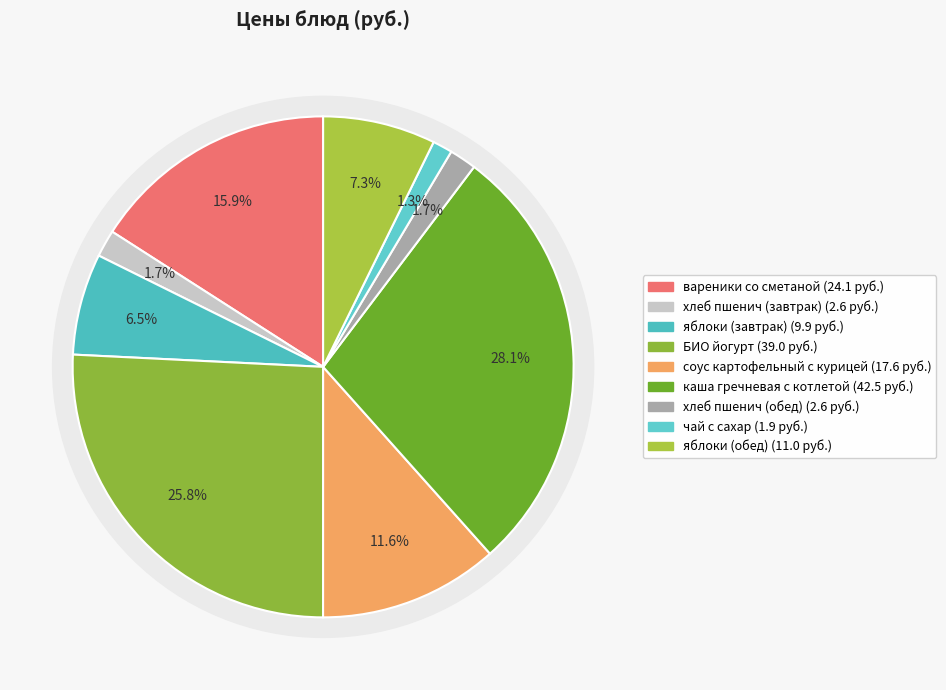

To the nearest percent, what percentage of the pie is БИО йогурт?

26%